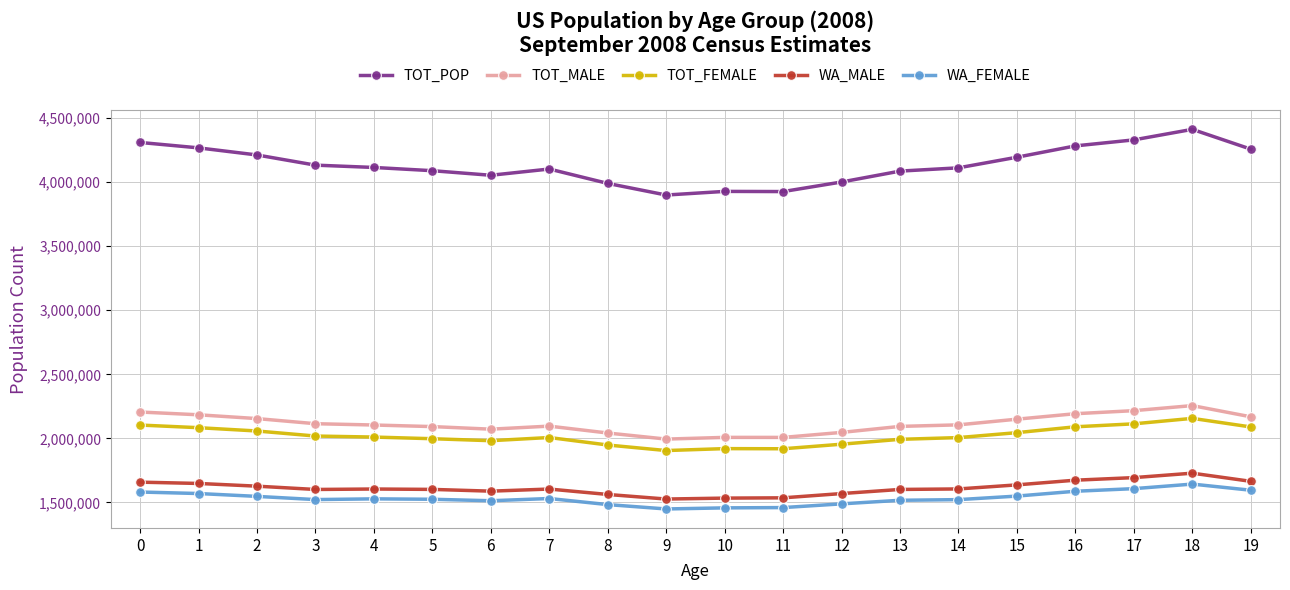

How many values in the TOT_FEMALE series are below 2010320?

10